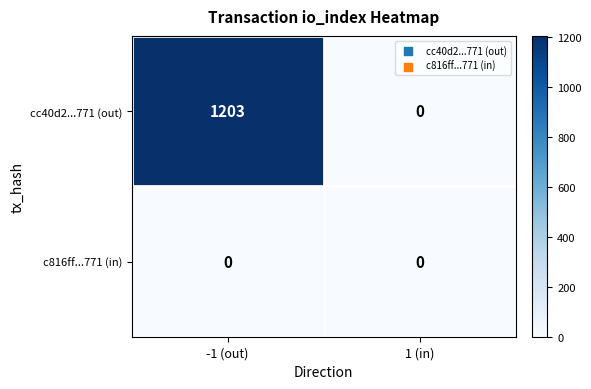

How many data points does each series have?

2